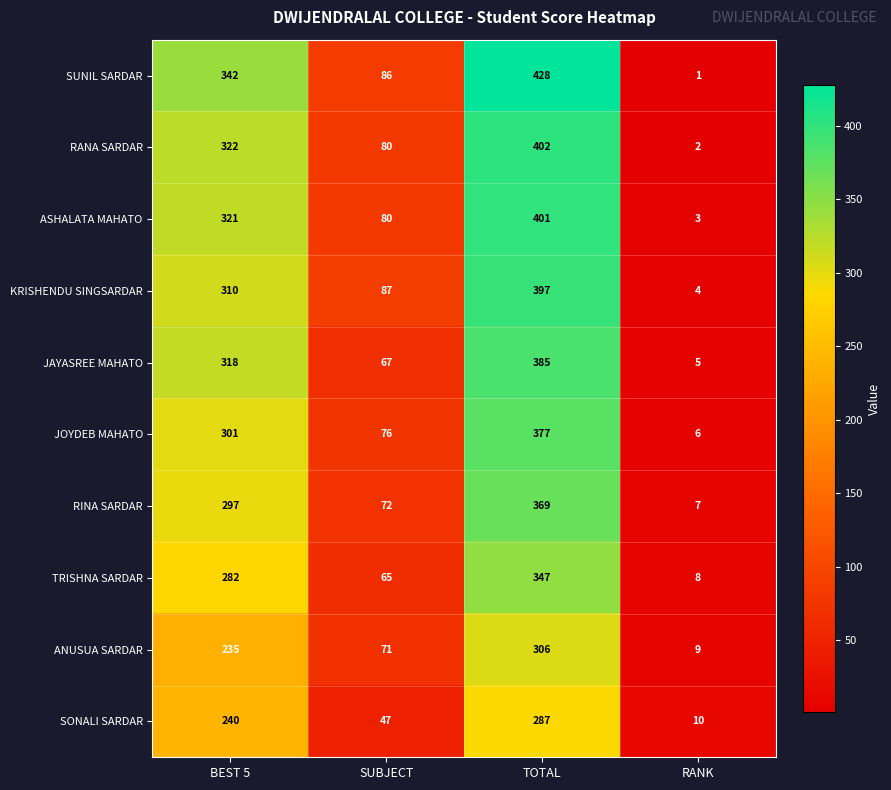

What is the sum of the ANUSUA SARDAR values at BEST 5 and TOTAL?

541